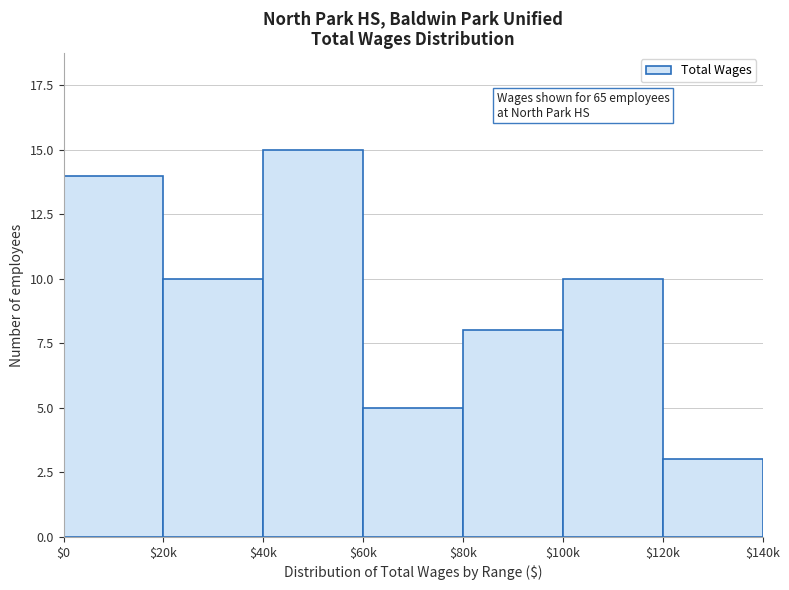

Reading left to right, what are all the values shown in this chart?

14	10	15	5	8	10	3